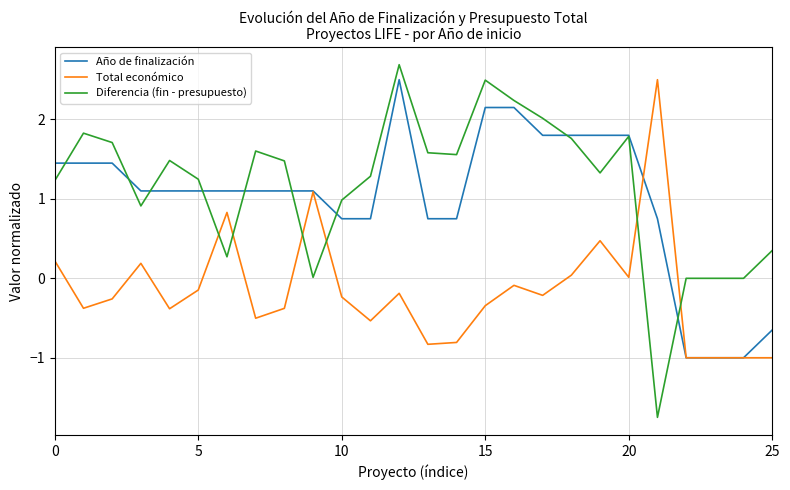

After their last crossing, which series has the higher values: Diferencia (fin - presupuesto) or Total económico?

Diferencia (fin - presupuesto)